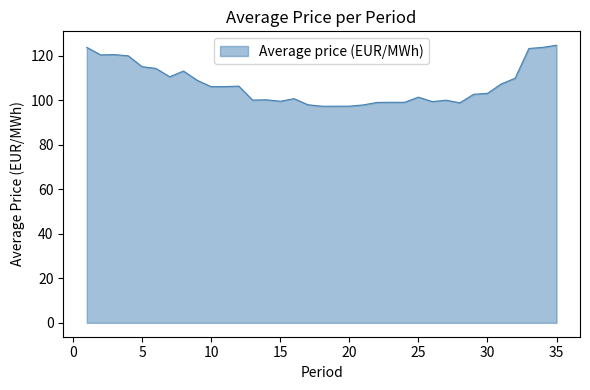

How many lines are shown in the chart?

1